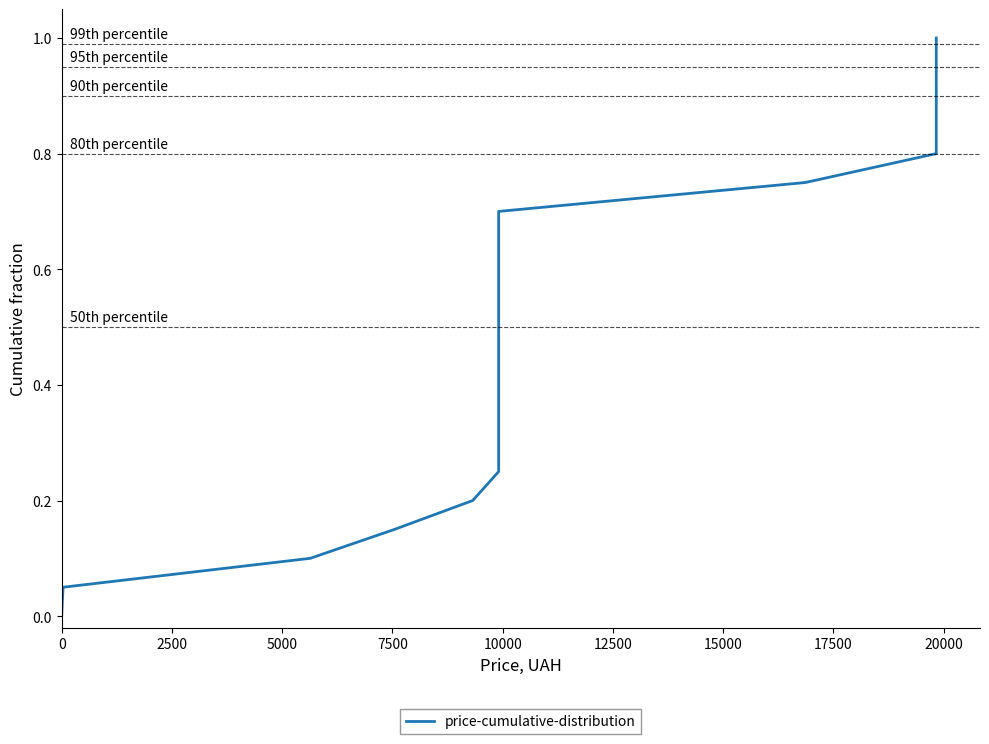

What is the value of the 21st point from the left?

1.0